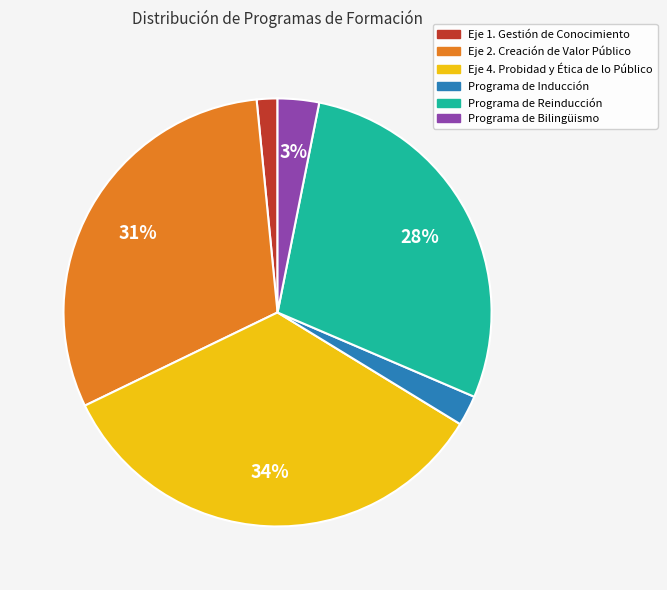

Between Programa de Inducción and Programa de Bilingüismo, which is larger?

Programa de Bilingüismo